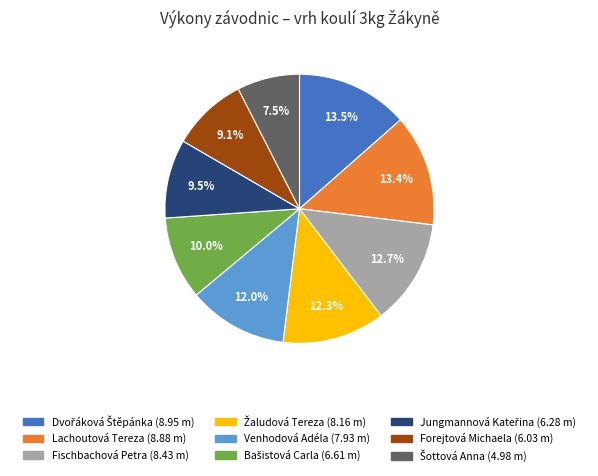

Is there a majority slice in this chart?

No